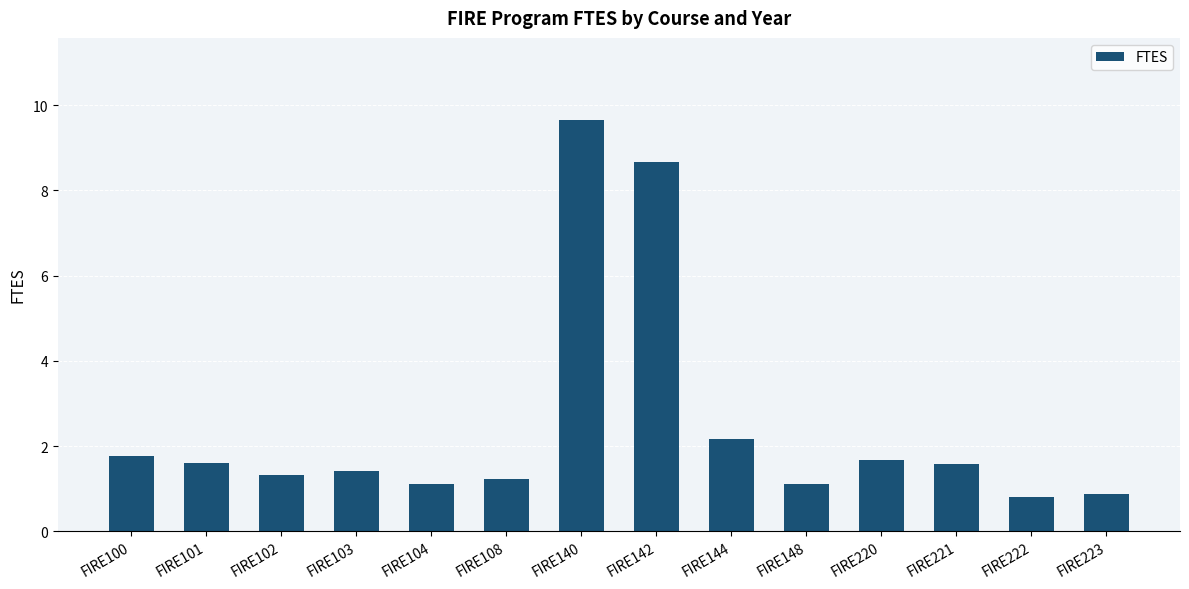

What is the average value?

2.5